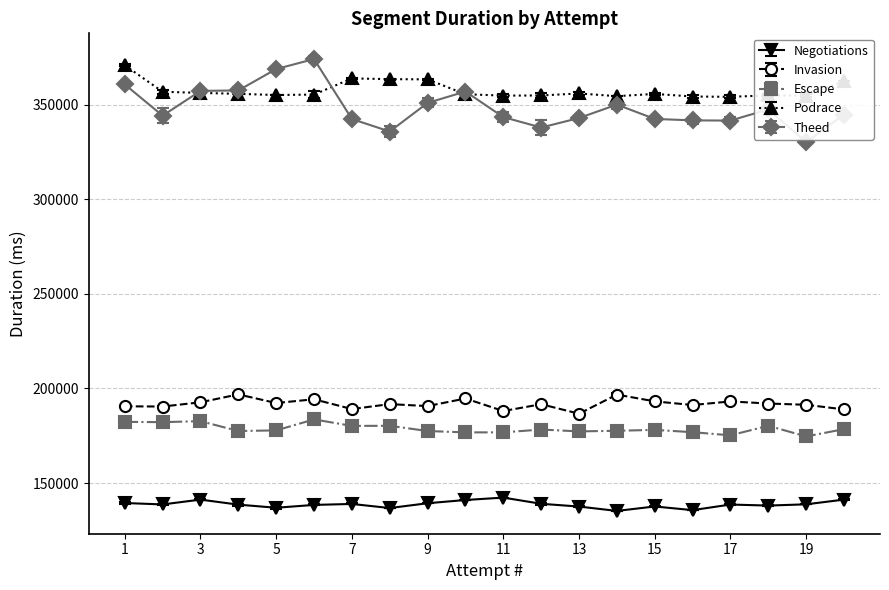

True or false: Escape and Invasion cross at least once.

False